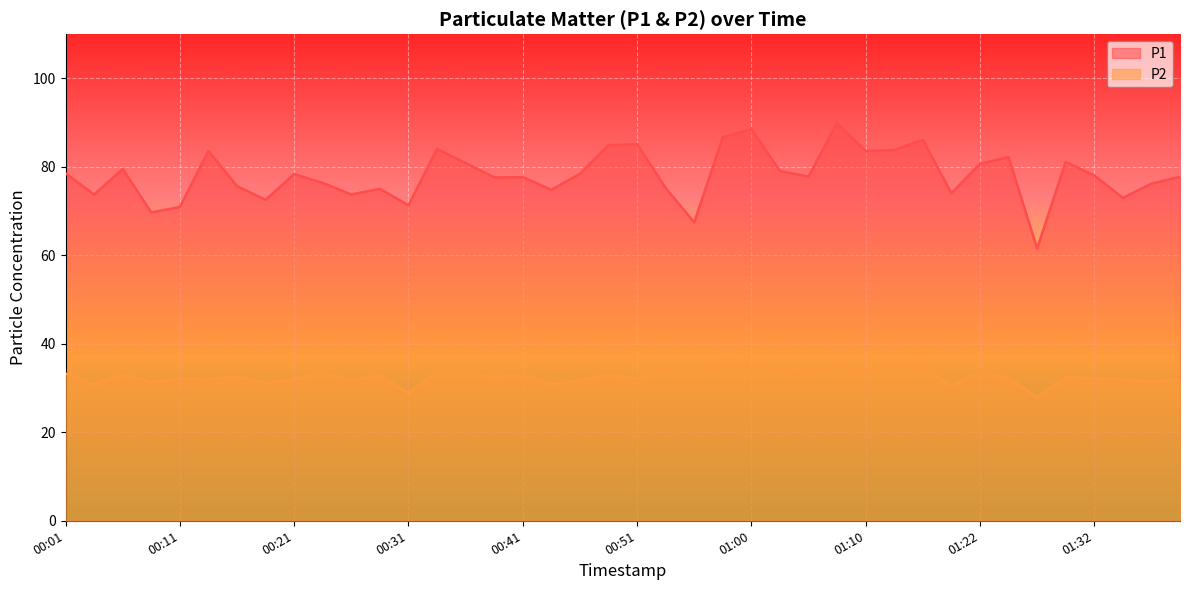

What is the approximate value of P2 at 00:48?

33.2